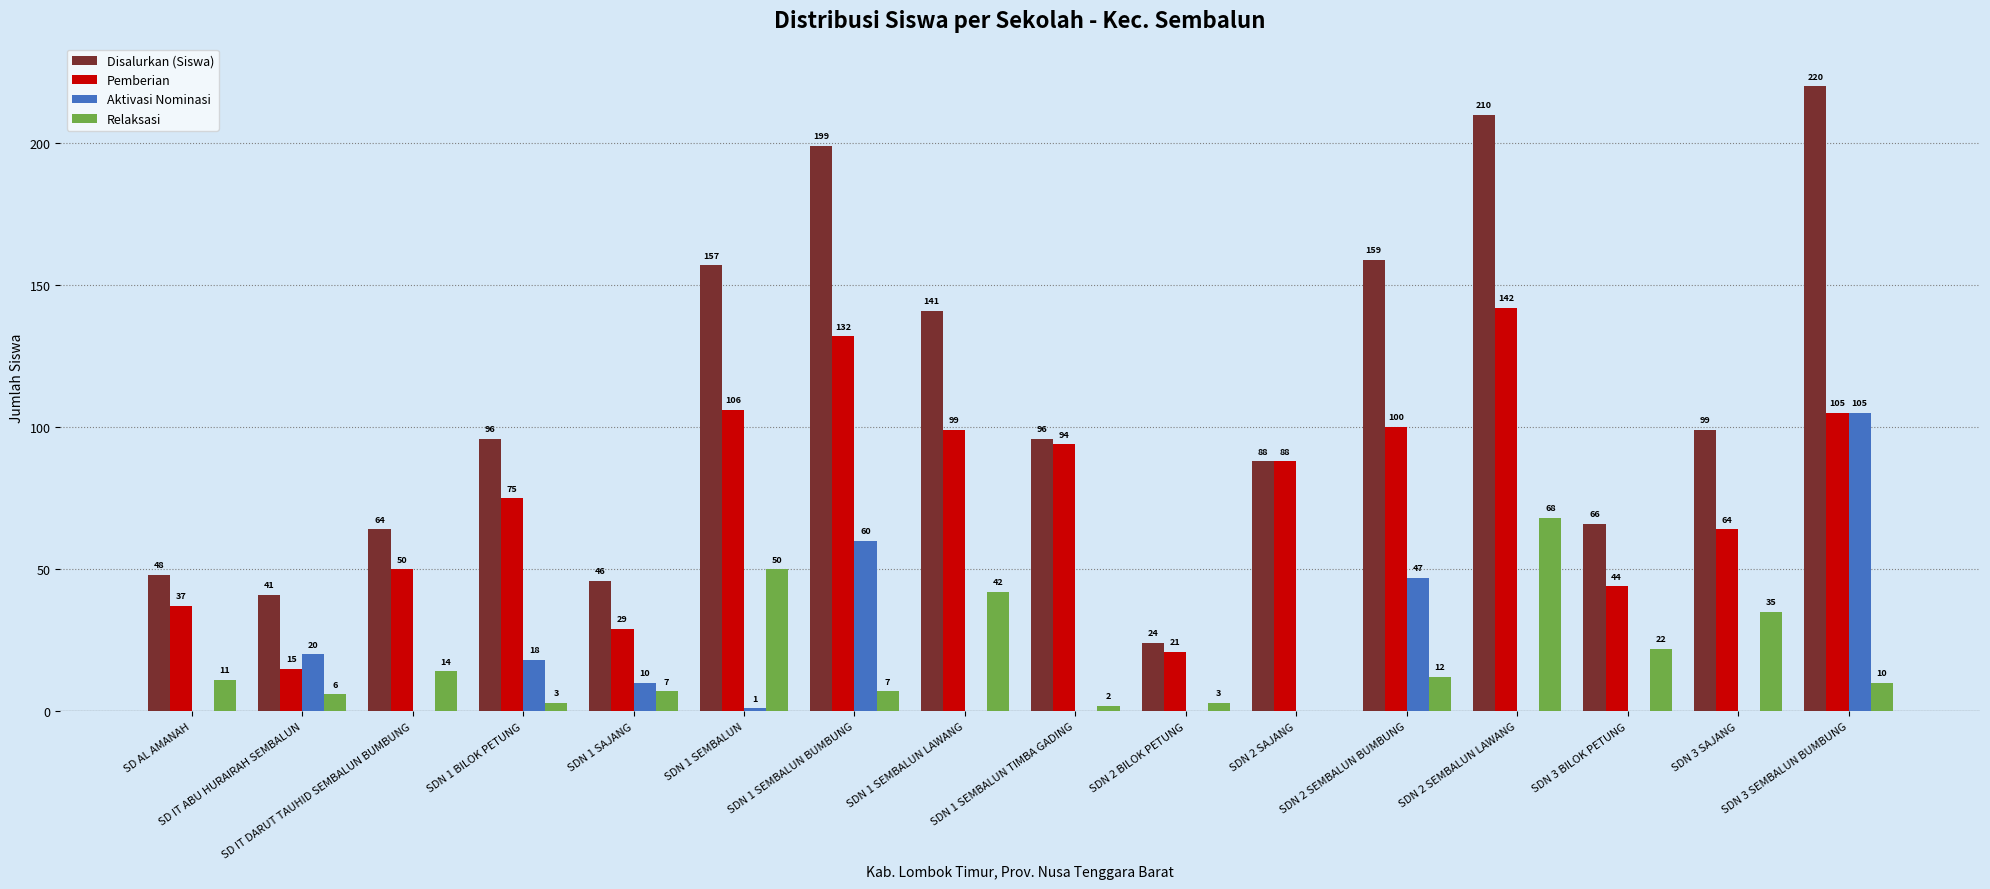

What is the sum of all Pemberian values?

1201